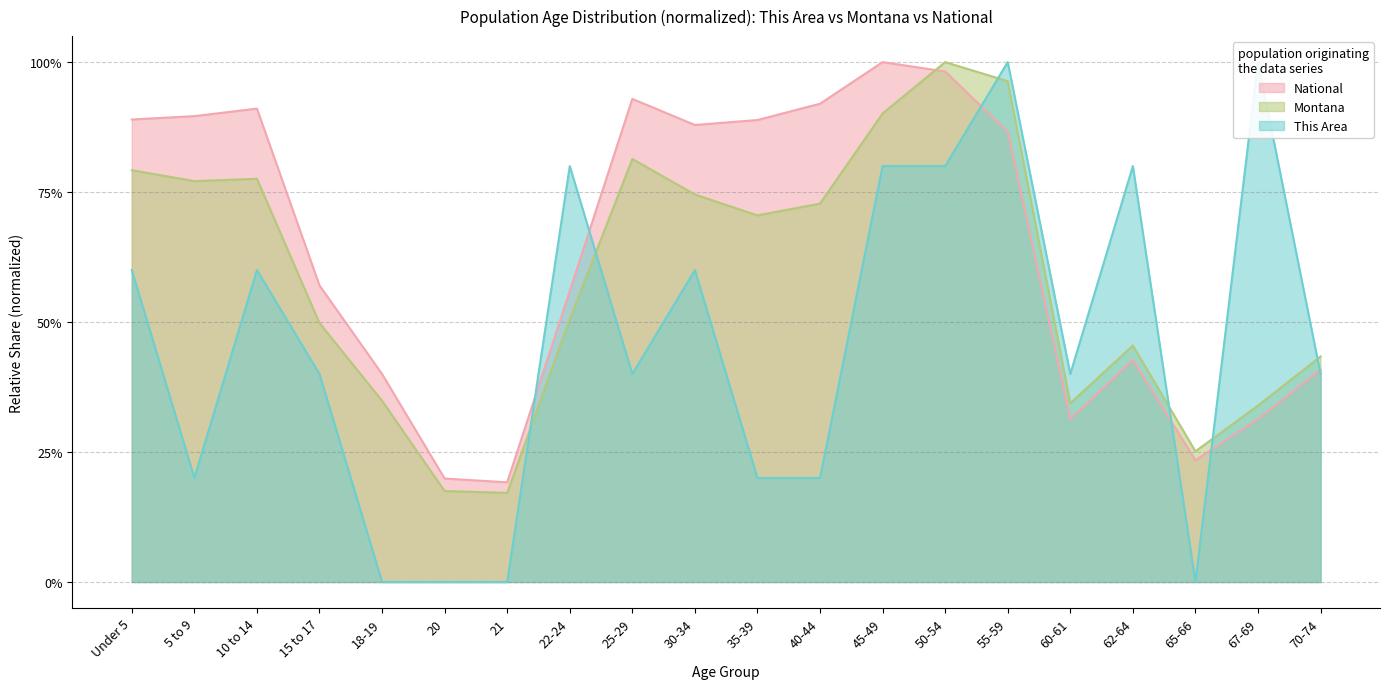

How many interior local peaks does the National series have?

4